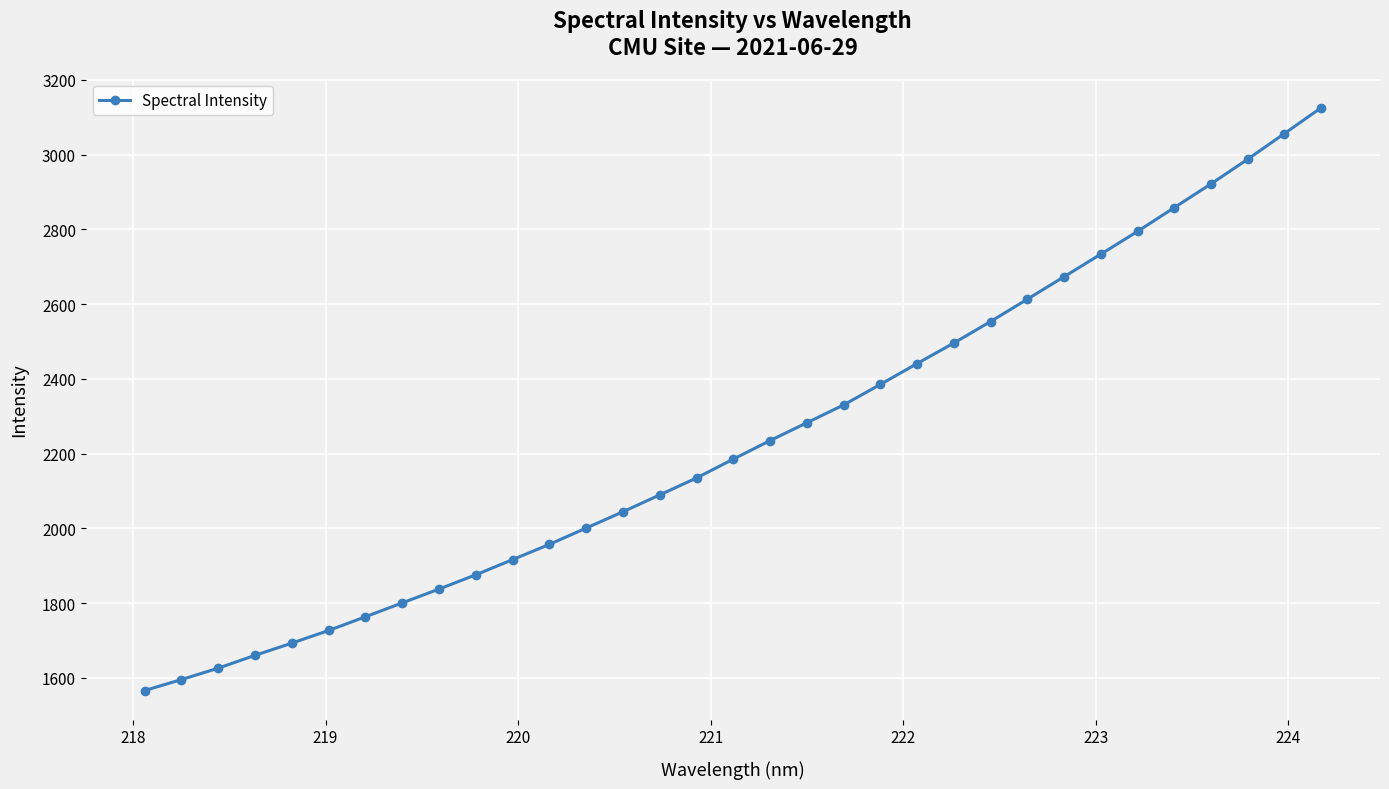

What is the value of the 26th point from the left?

2673.3